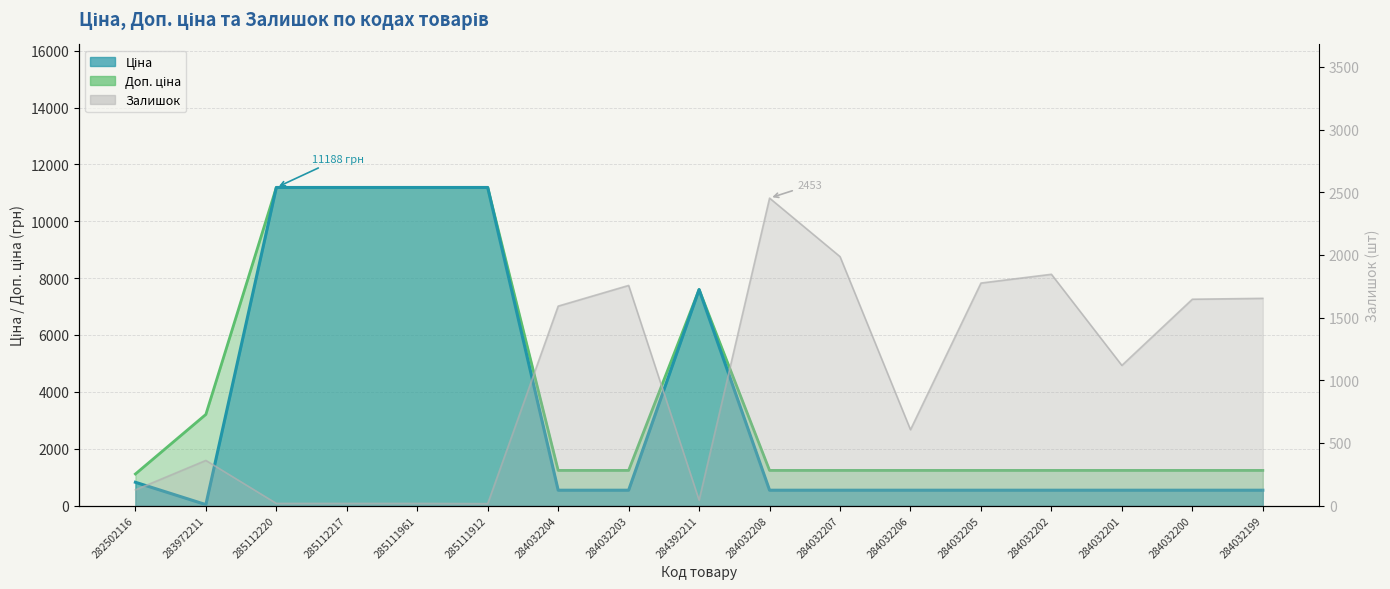

Reading left to right, transcribe all the data shown in this chart.

Ціна: 818.5	32.0	11188.2	11188.2	11188.2	11188.2	539.0	539.0	7596.5	539.0	539.0	539.0	539.0	539.0	539.0	539.0	539.0
Доп. ціна: 1109.2	3205.0	11188.2	11188.2	11188.2	11188.2	1235.4	1235.4	7596.5	1235.4	1235.4	1235.4	1235.4	1235.4	1235.4	1235.4	1235.4
Залишок: 125.0	360.0	17.0	17.0	17.0	15.0	1591.0	1756.0	43.0	2453.0	1986.0	605.0	1775.0	1845.0	1118.0	1646.0	1653.0